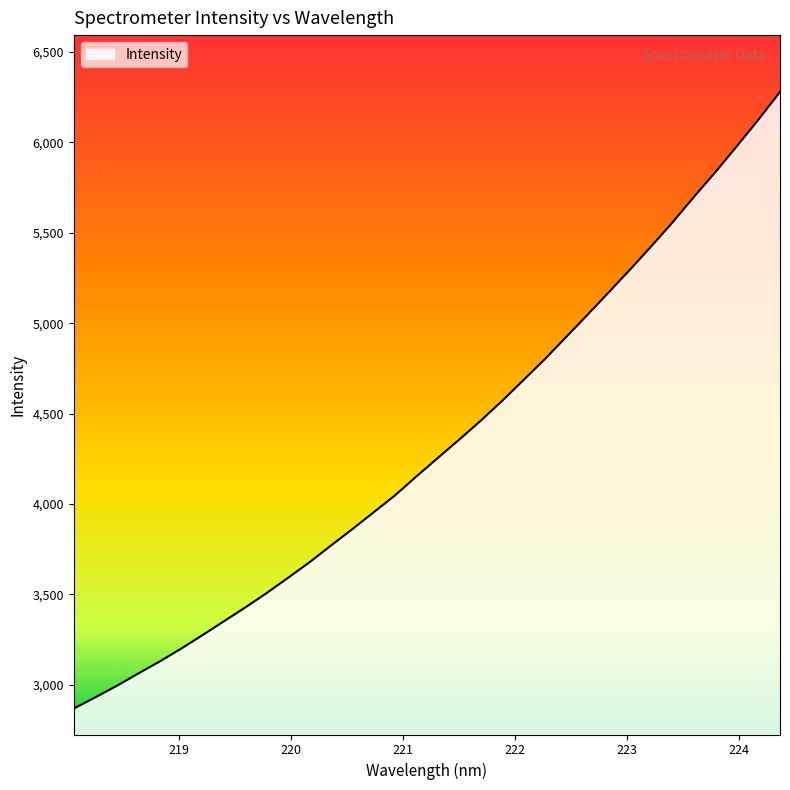

What is the greatest value displayed?

6279.5